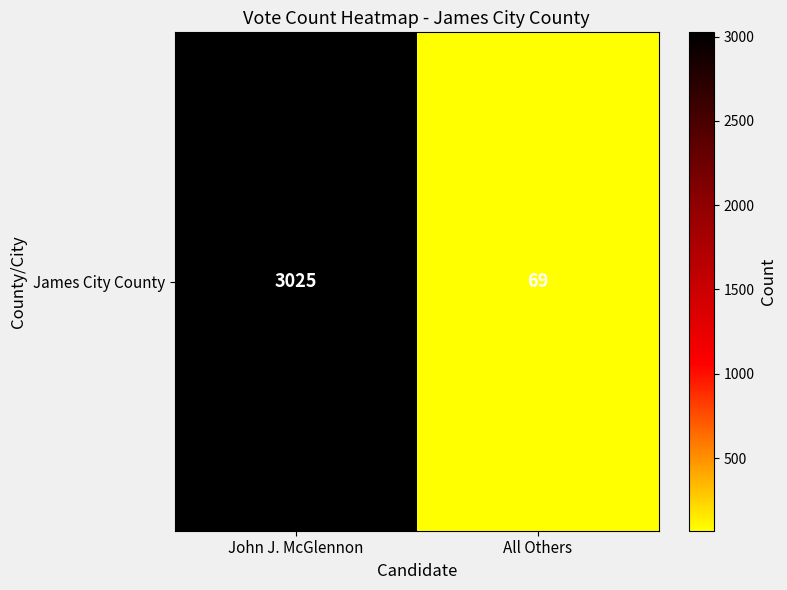

The value at All Others is 17. True or false?

False